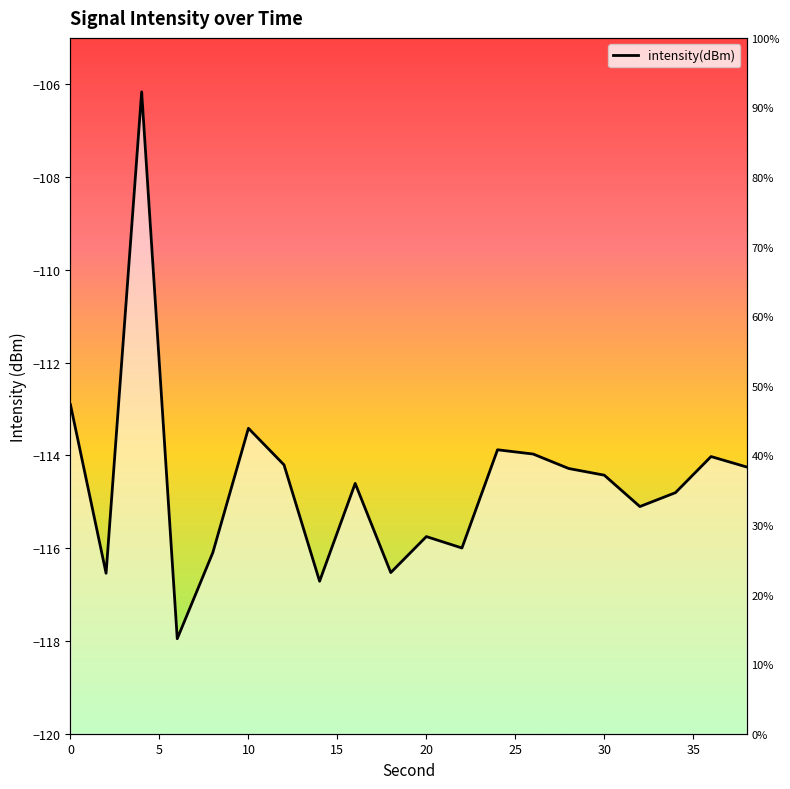

Rank the categories by value from lowest to highest.

6, 14, 2, 18, 8, 22, 20, 32, 34, 16, 30, 28, 38, 12, 36, 26, 24, 10, 0, 4